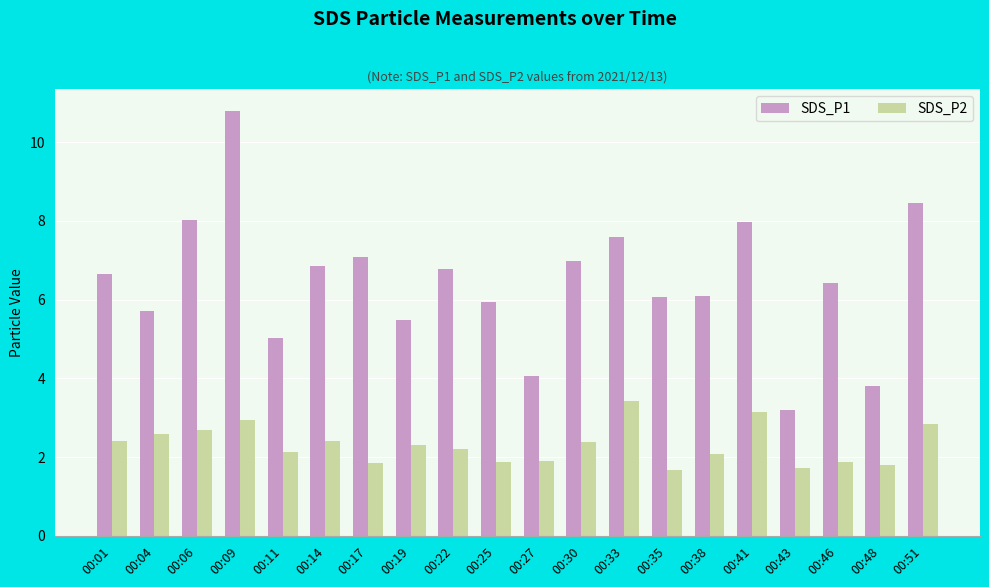

What is the difference between the second highest and minimum values in the SDS_P2 series?

1.5